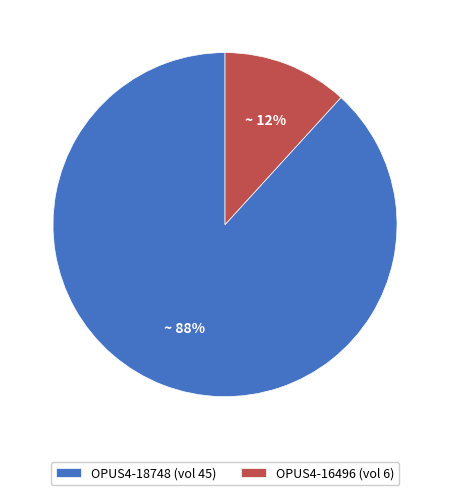

Does OPUS4-16496 account for over 50% of the chart?

No